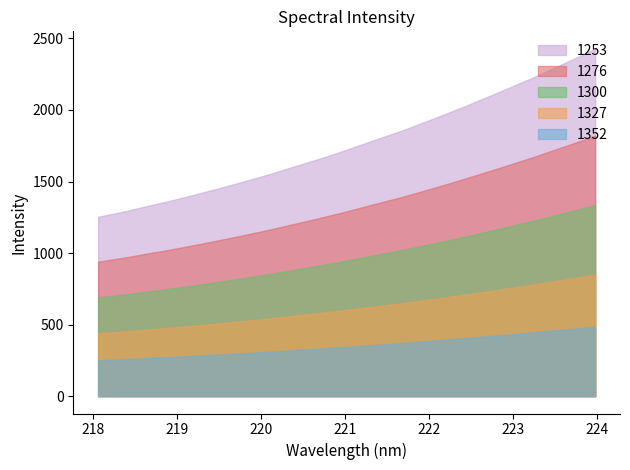

Which series has the largest total across all categories?

1253